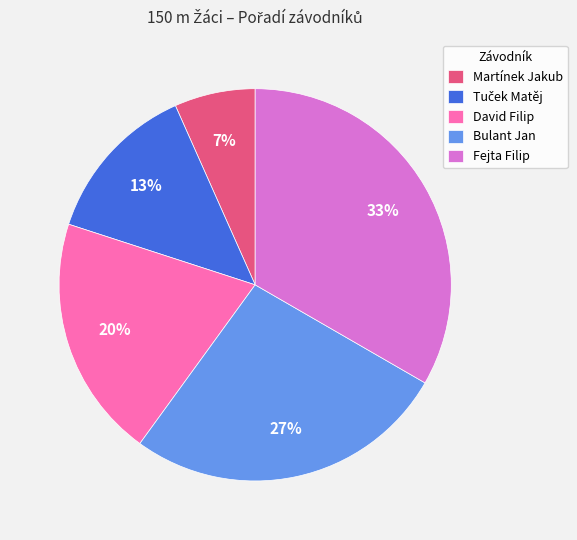

Which has a higher value, Fejta Filip or Martínek Jakub?

Fejta Filip